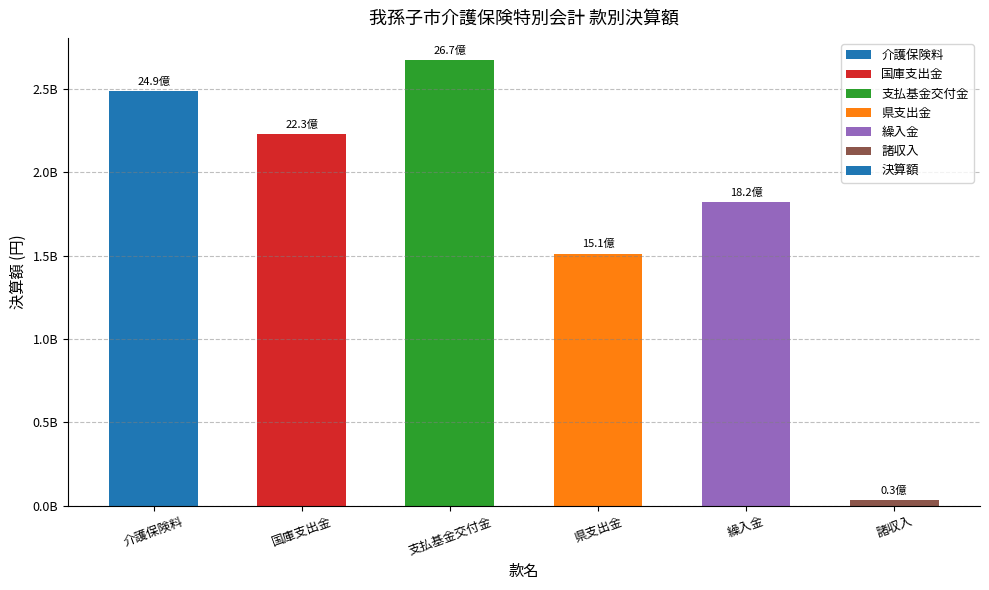

At which category does the chart reach its peak across all series?

支払基金交付金